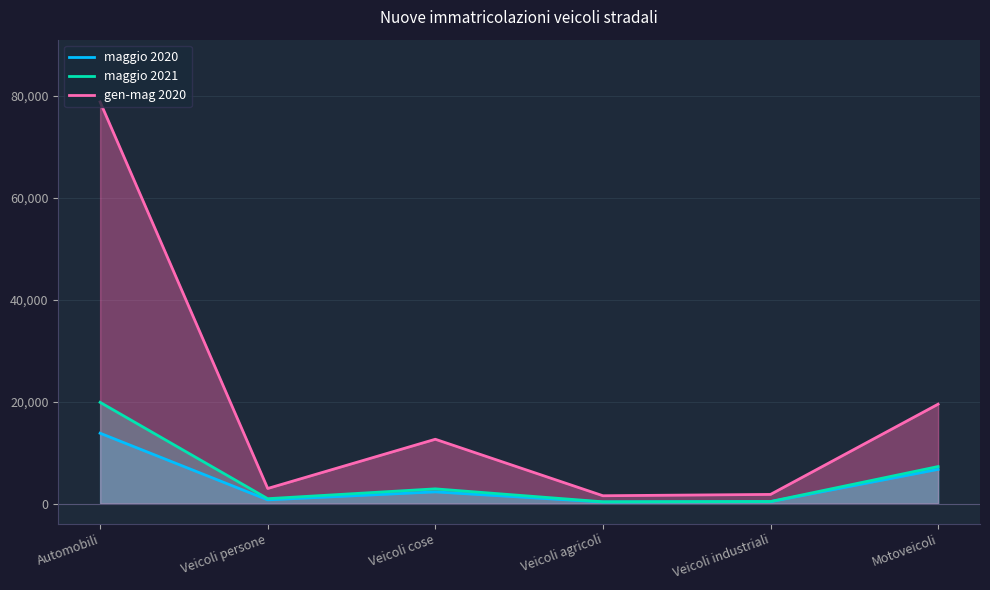

Where is maggio 2020 nearest to the value 7045?

Motoveicoli